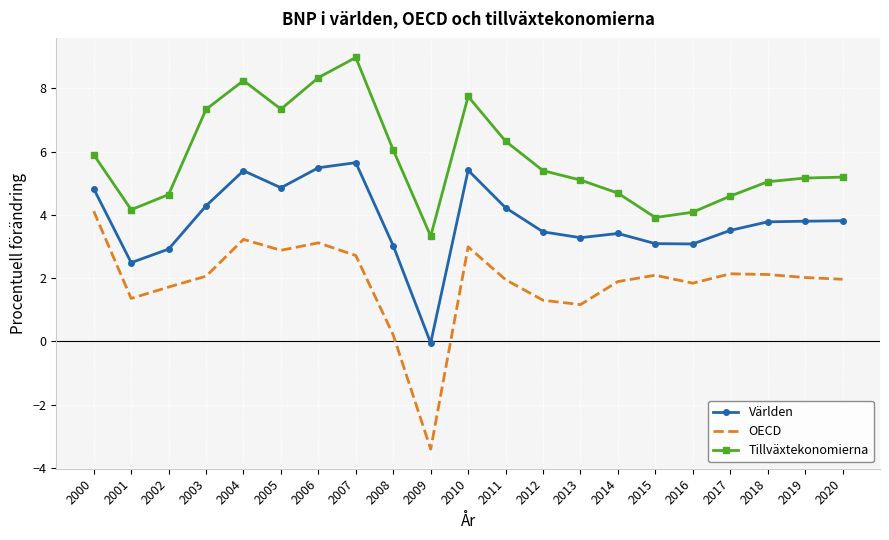

What is the difference between the highest and lowest values at 2000?

1.8